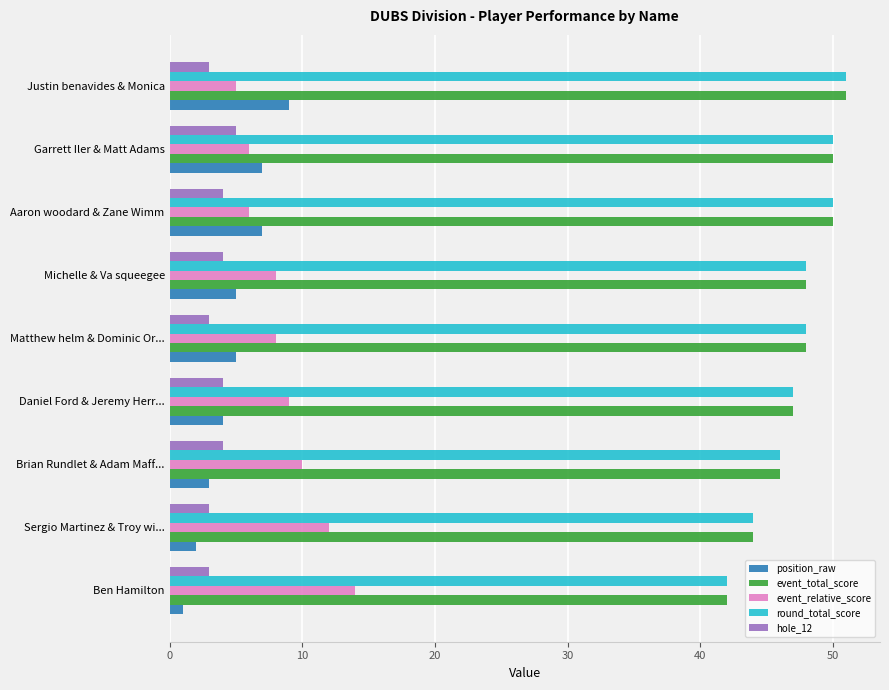

Is it true that event_relative_score equals 5 at Sergio Martinez & Troy wi...?

False